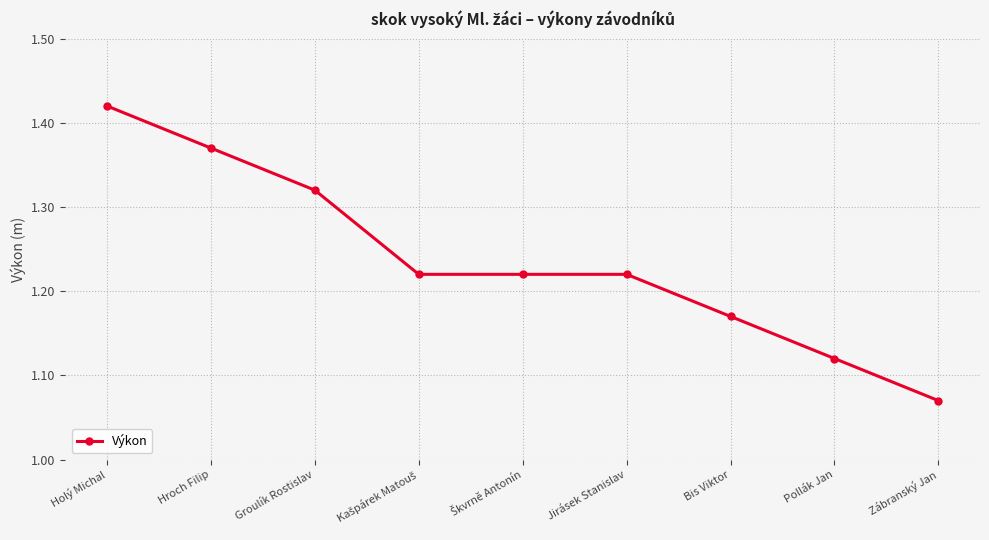

What is the sum of the values at Pollák Jan and Bis Viktor?

2.3